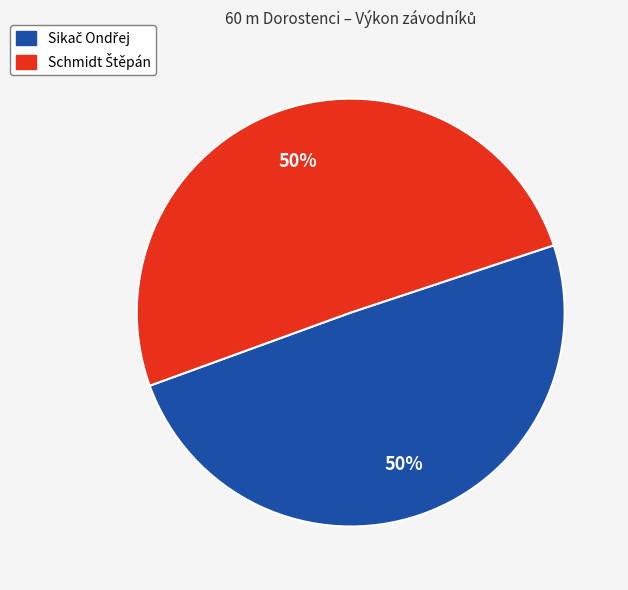

To the nearest percent, what is the average slice percentage?

50%